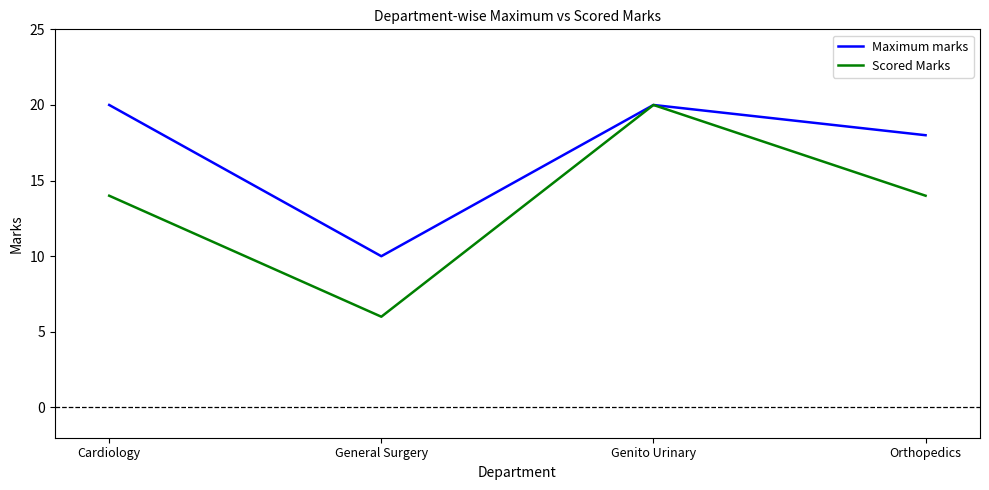

Is this an area chart (filled region under the line)?

No